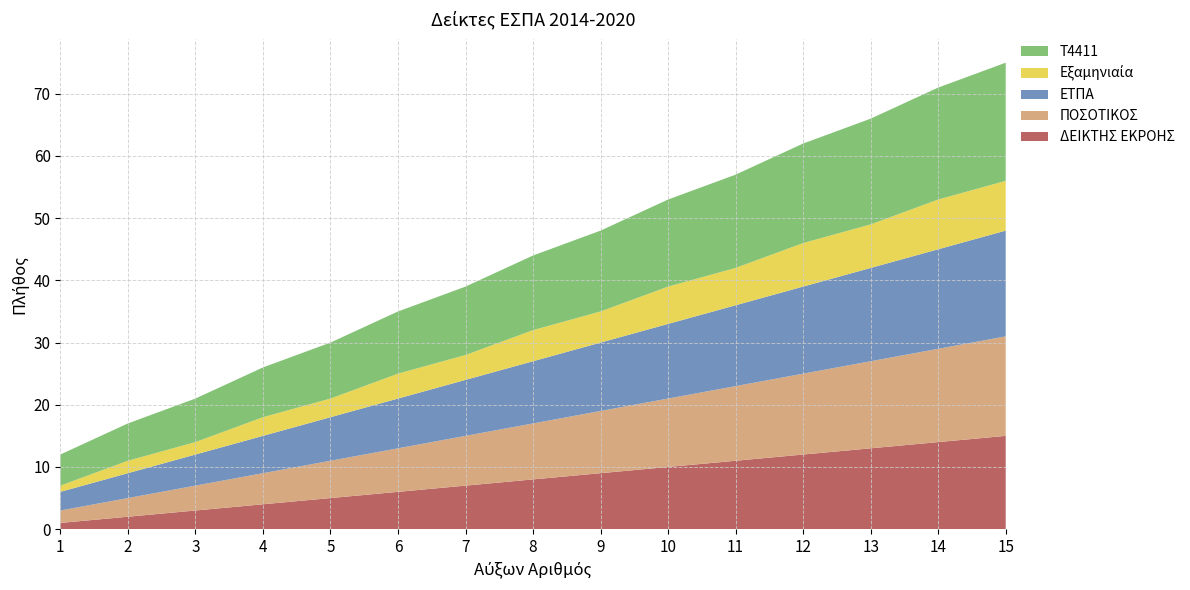

Reading left to right, transcribe all the data shown in this chart.

ΔΕΙΚΤΗΣ ΕΚΡΟΗΣ: 1	2	3	4	5	6	7	8	9	10	11	12	13	14	15
ΠΟΣΟΤΙΚΟΣ: 2	3	4	5	6	7	8	9	10	11	12	13	14	15	16
ΕΤΠΑ: 3	4	5	6	7	8	9	10	11	12	13	14	15	16	17
Εξαμηνιαία: 1	2	2	3	3	4	4	5	5	6	6	7	7	8	8
T4411: 5	6	7	8	9	10	11	12	13	14	15	16	17	18	19